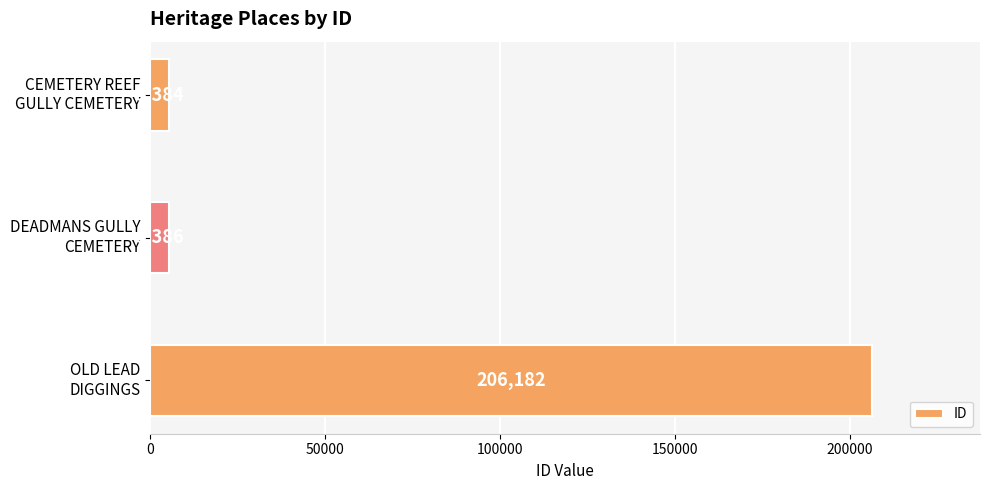

What is the average value?

72317